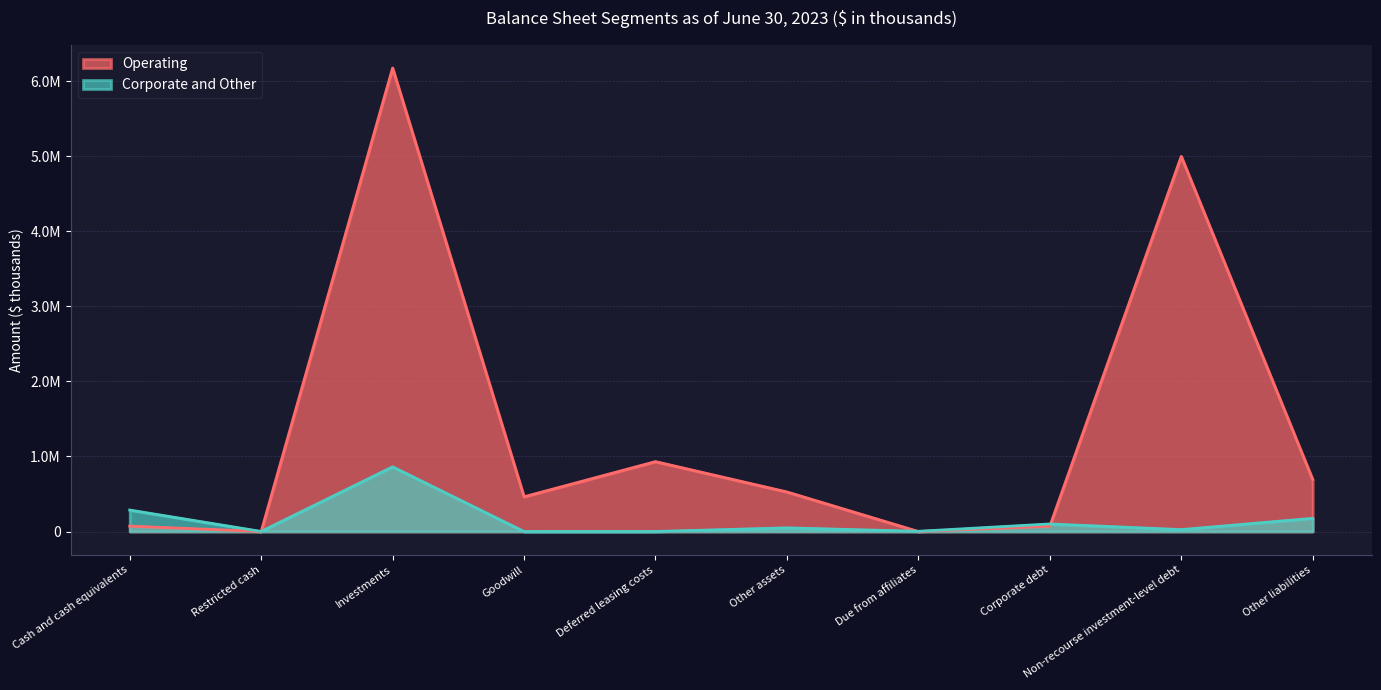

What are all the series names shown in the legend?

Operating, Corporate and Other